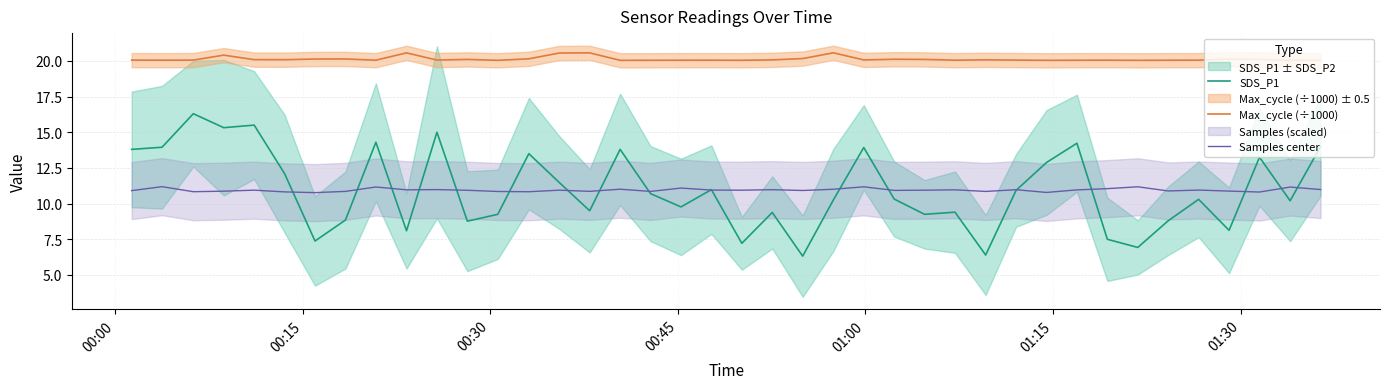

True or false: SDS_P1 and Max_cycle (÷1000) intersect in this chart.

False